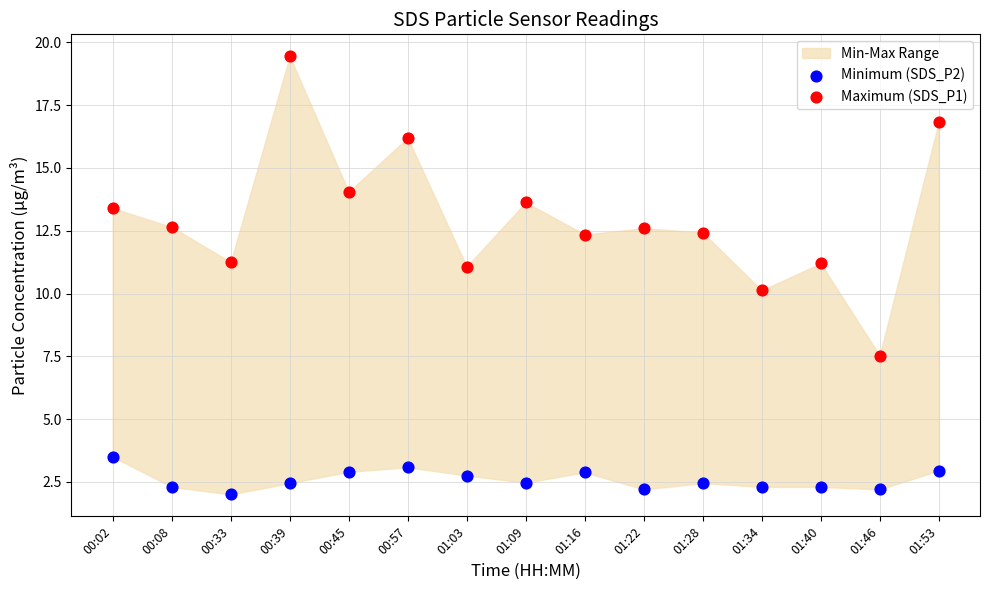

Which series has the widest spread of Y values?

Maximum (SDS_P1)